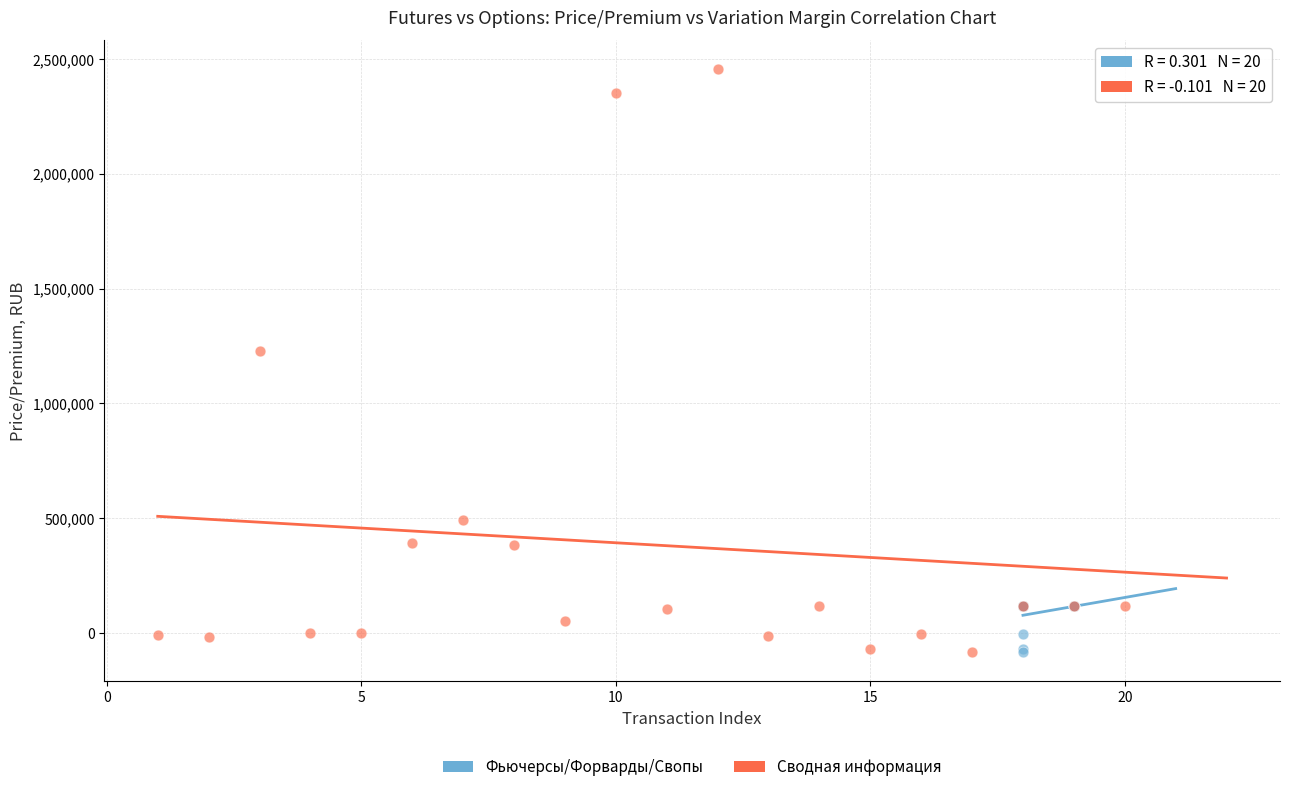

Which series has the largest Y range (max minus min)?

Сводная информация